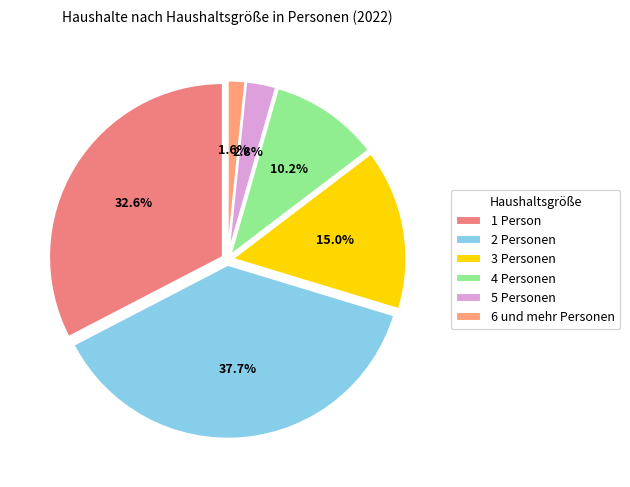

To the nearest percent, what is the difference between the 6 und mehr Personen and 2 Personen slice percentages?

36%